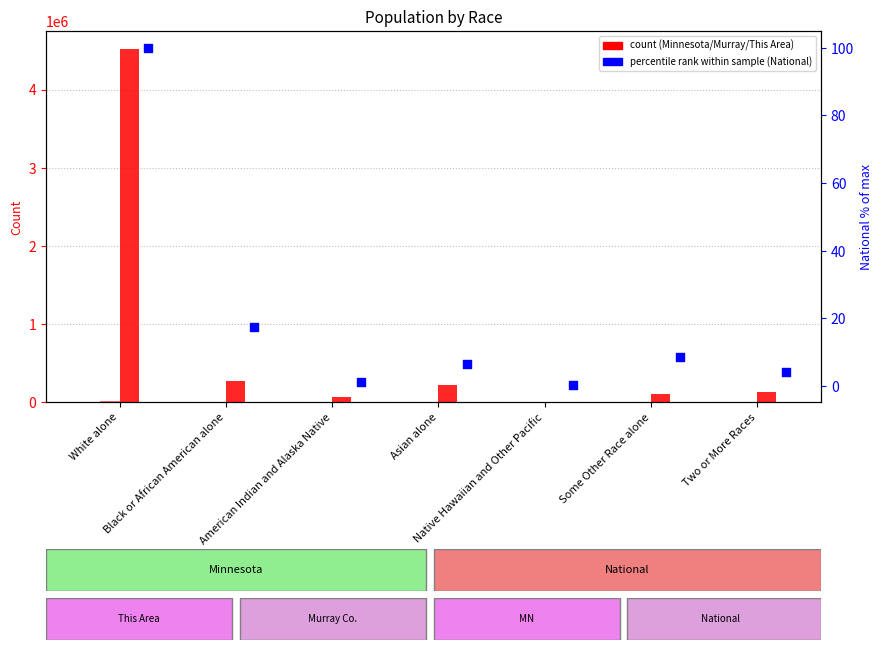

At which category is the sum across all series the highest?

White alone